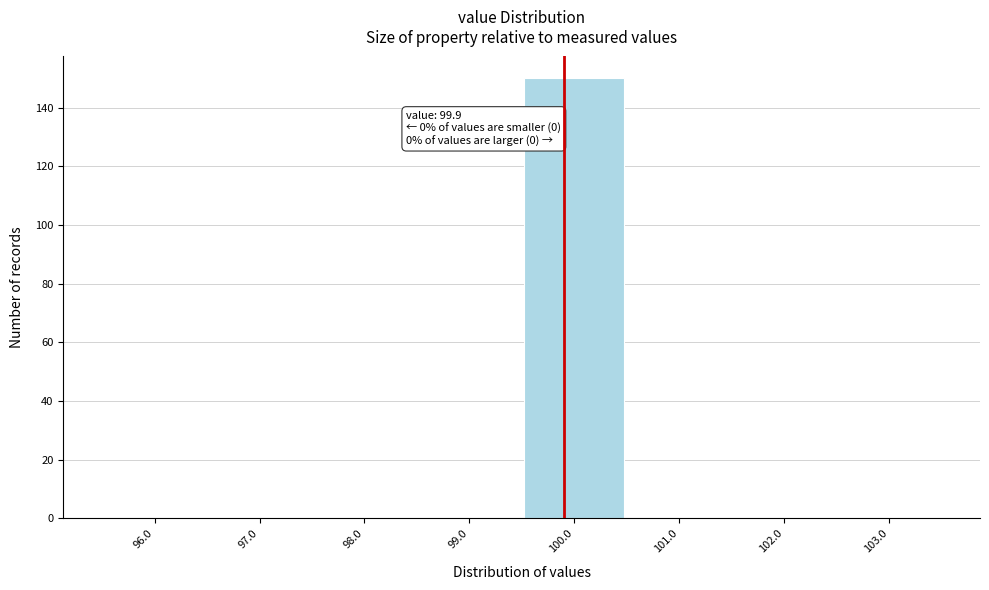

Over which range of the x-axis is the bar tallest?

99.5 to 100.5